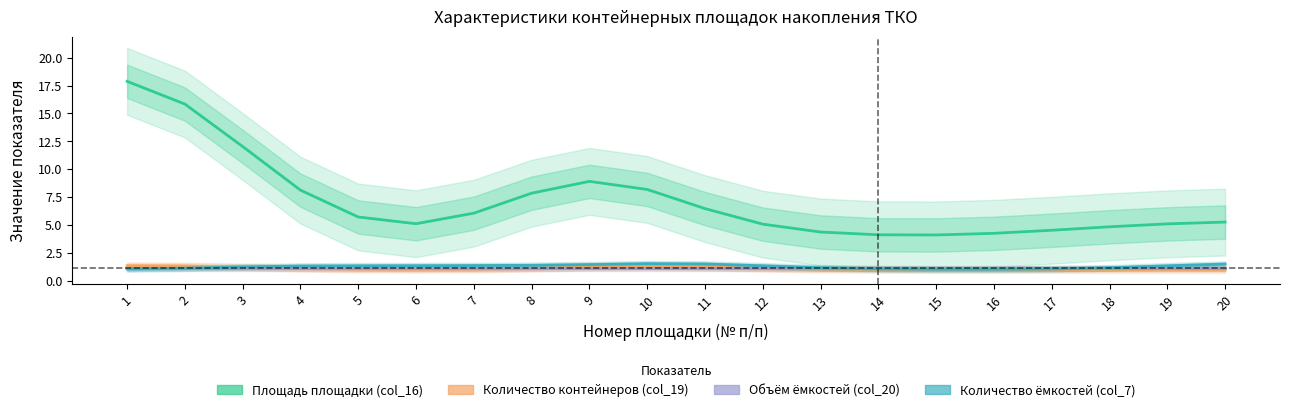

True or false: Количество ёмкостей (col_7) and Количество контейнеров (col_19) cross at least once.

True